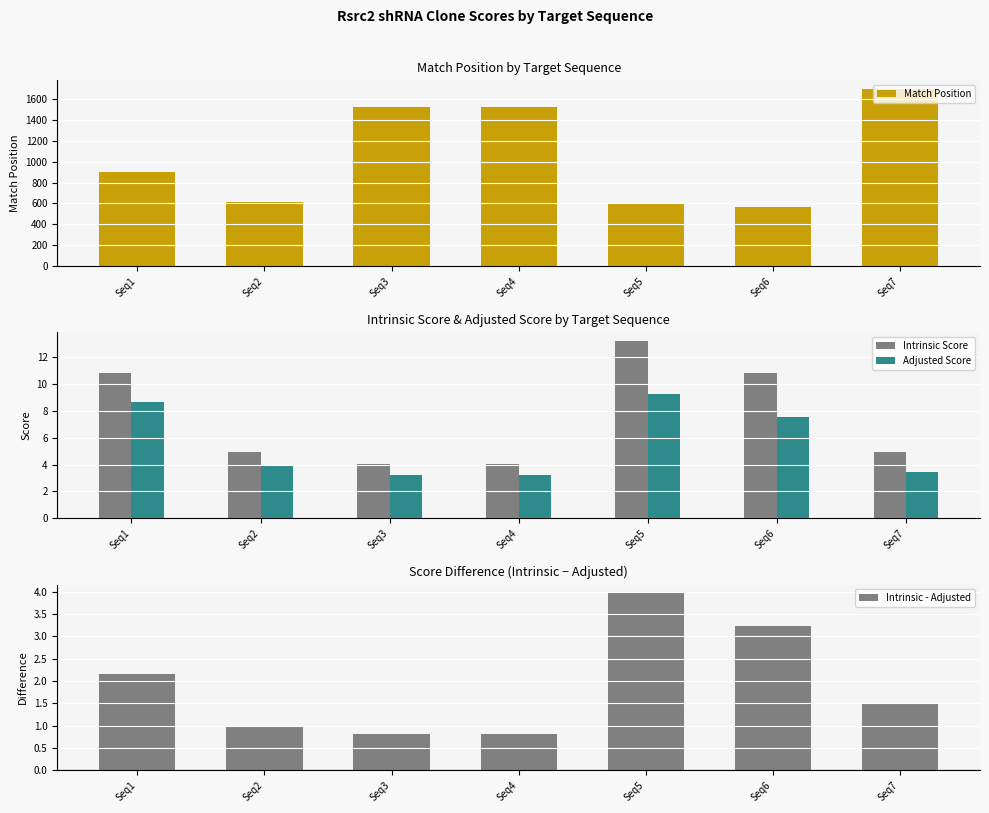

Which series has the largest range (max minus min)?

Match Position